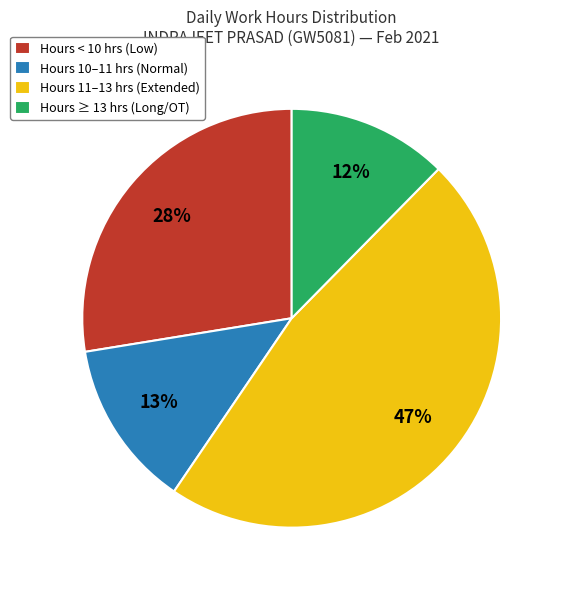

Combined, do Hours 10–11 hrs (Normal) and Hours 11–13 hrs (Extended) account for over 50%?

Yes